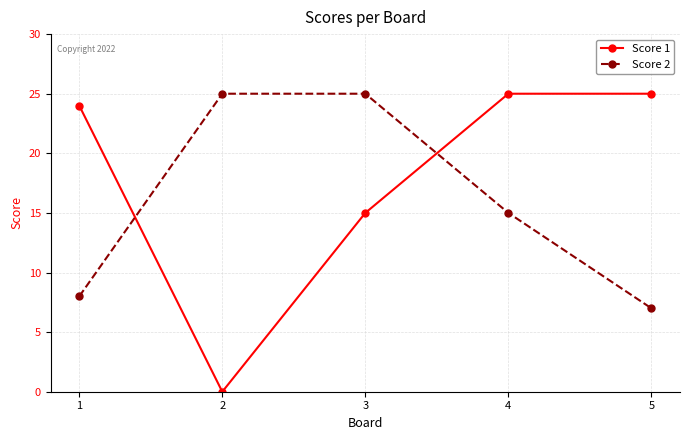

How many categories are shown in the chart?

5